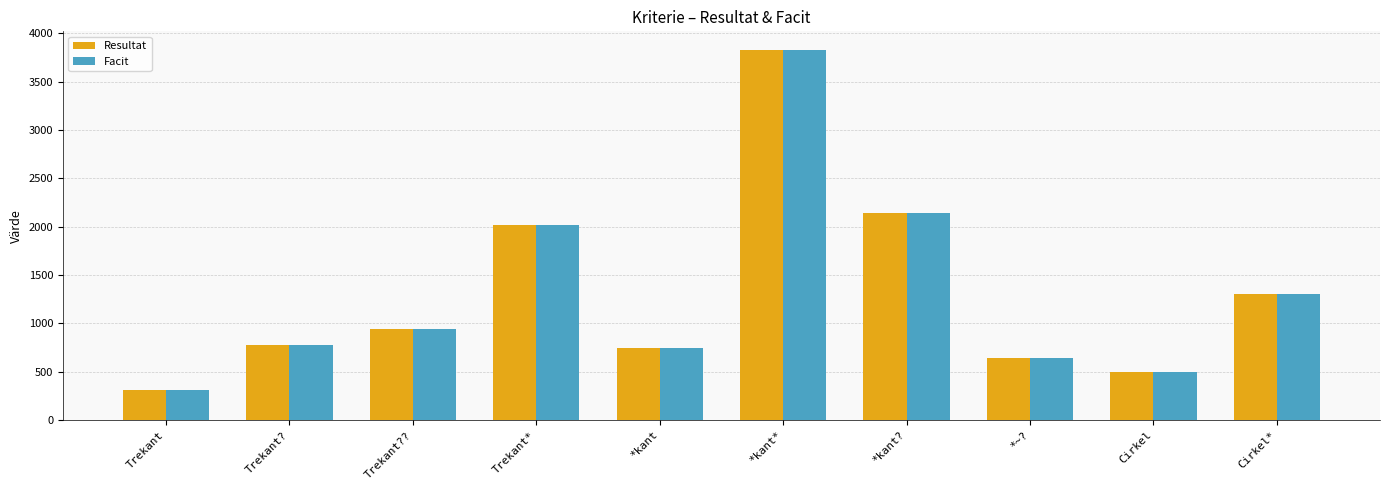

What is the sum of the Resultat values at Cirkel* and Trekant???

2240